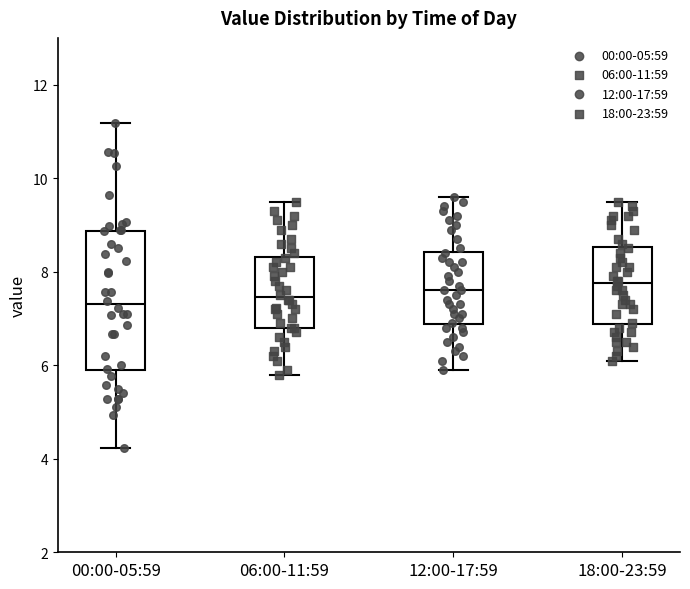

Reading left to right, read every box against the y-axis: the position of its median line, the range the box covers, and the ends of its whiskers. The values are not printed on the chart, so give them approximately, as read against the axis.

00:00-05:59: median 7.4, box 5.8 to 8.8, whiskers 4.2 to 11.2
06:00-11:59: median 7.4, box 6.8 to 8.4, whiskers 5.8 to 9.6
12:00-17:59: median 7.6, box 6.8 to 8.4, whiskers 6.0 to 9.6
18:00-23:59: median 7.8, box 6.8 to 8.6, whiskers 6.2 to 9.6